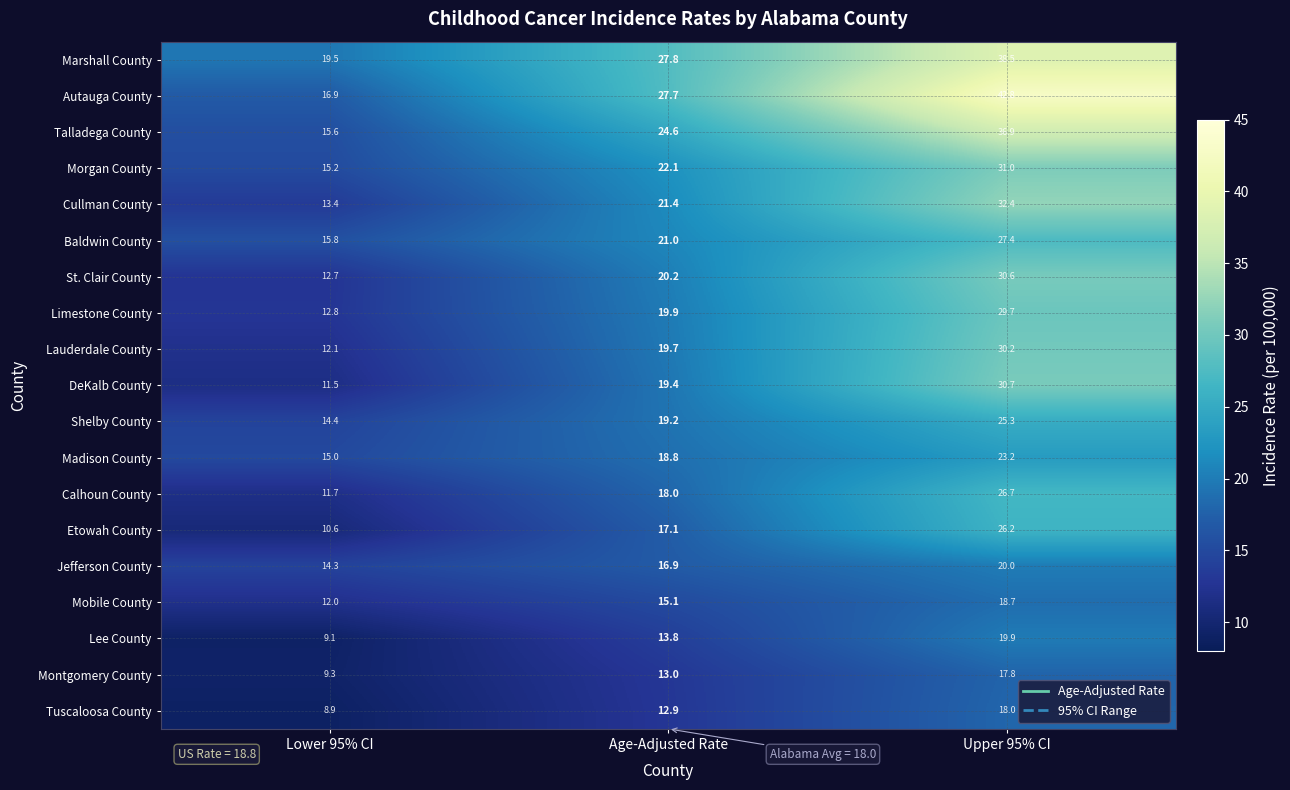

Rank the series at Lower 95% CI from lowest to highest value.

Tuscaloosa County, Lee County, Montgomery County, Etowah County, DeKalb County, Calhoun County, Mobile County, Lauderdale County, St. Clair County, Limestone County, Cullman County, Jefferson County, Shelby County, Madison County, Morgan County, Talladega County, Baldwin County, Autauga County, Marshall County